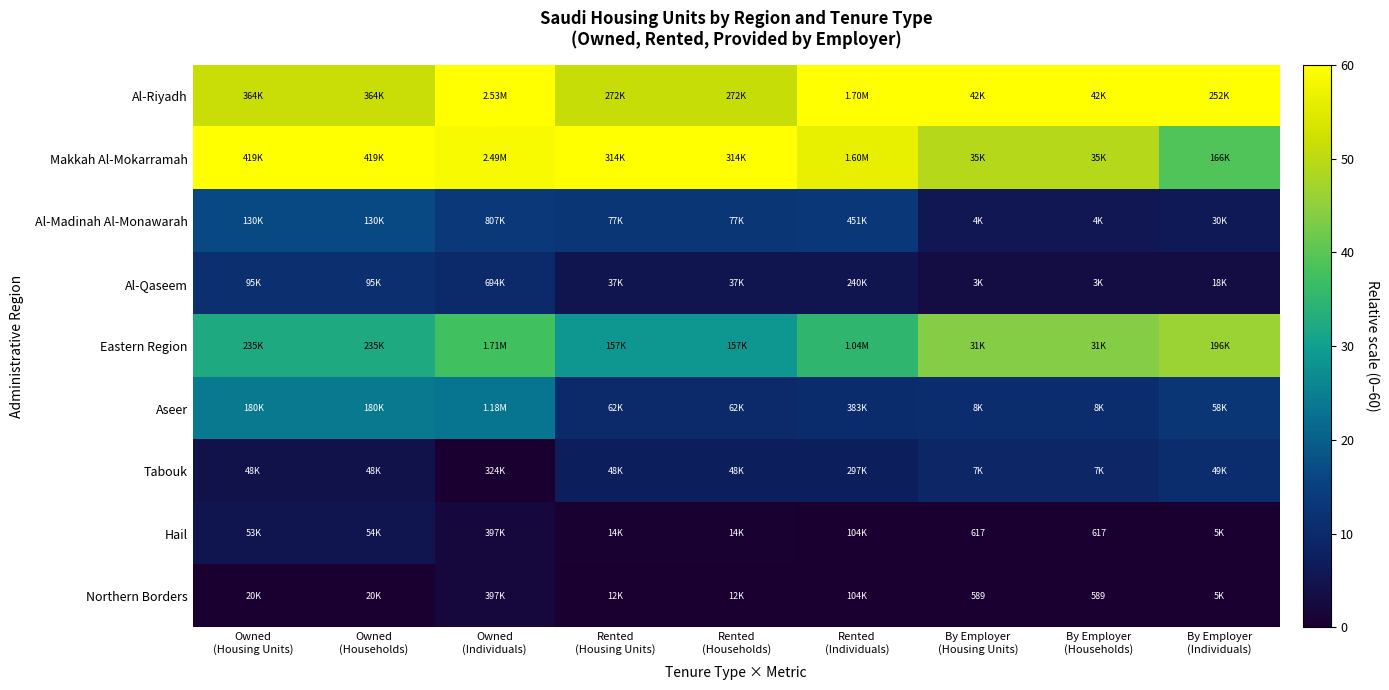

True or false: Makkah Al-Mokarramah has a value of 60.0 at Rented (Households).

True